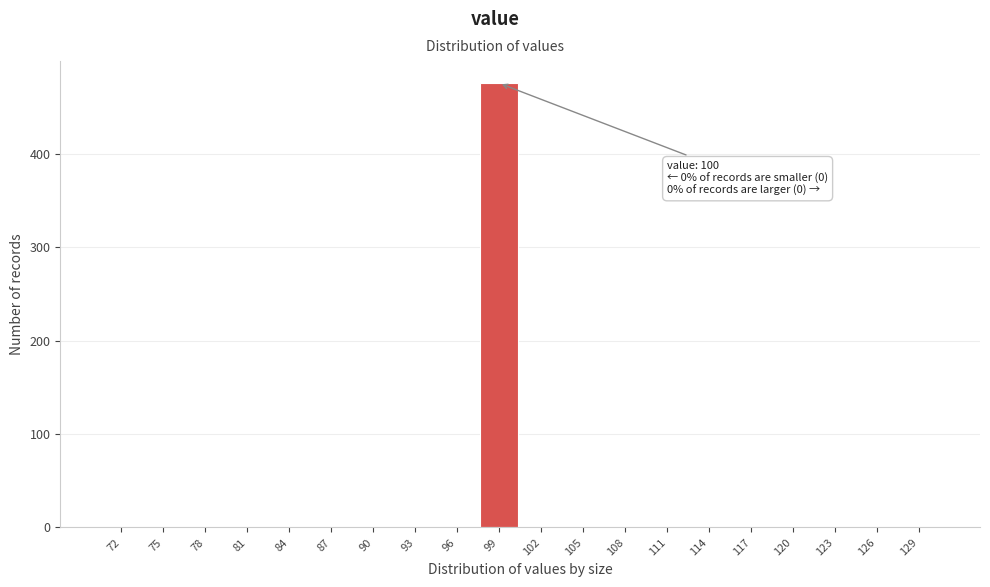

Over which range of the x-axis is the bar tallest?

97.5 to 100.5